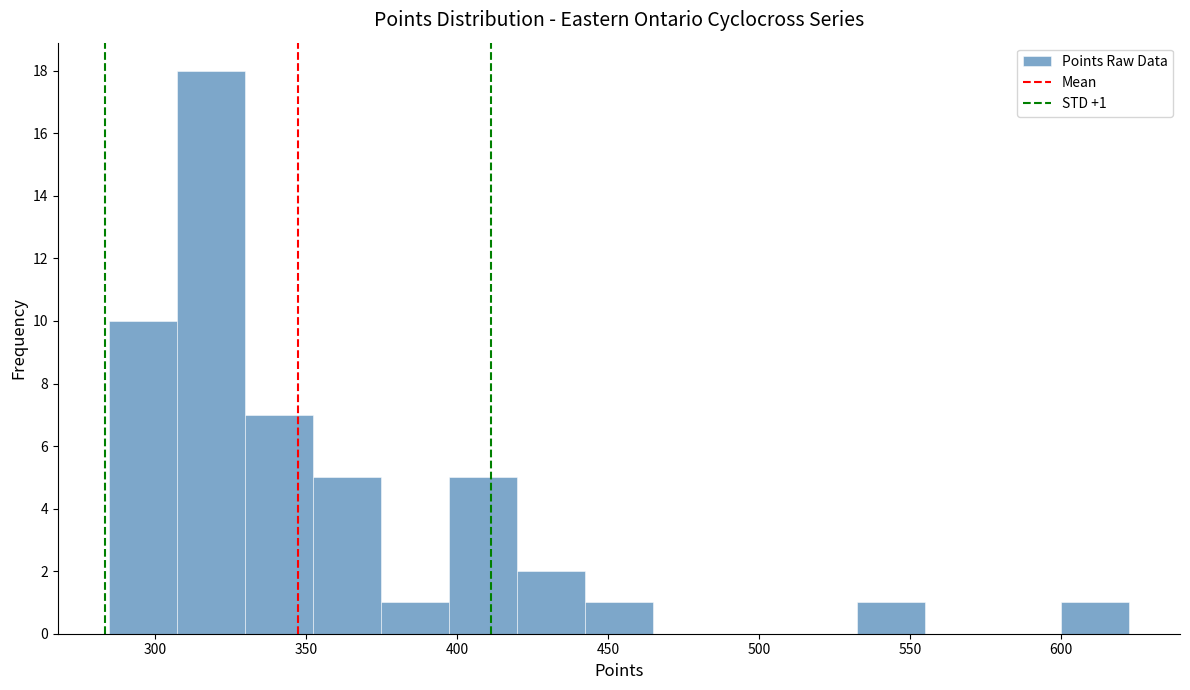

Over which range of the x-axis is the bar tallest?

305 to 330